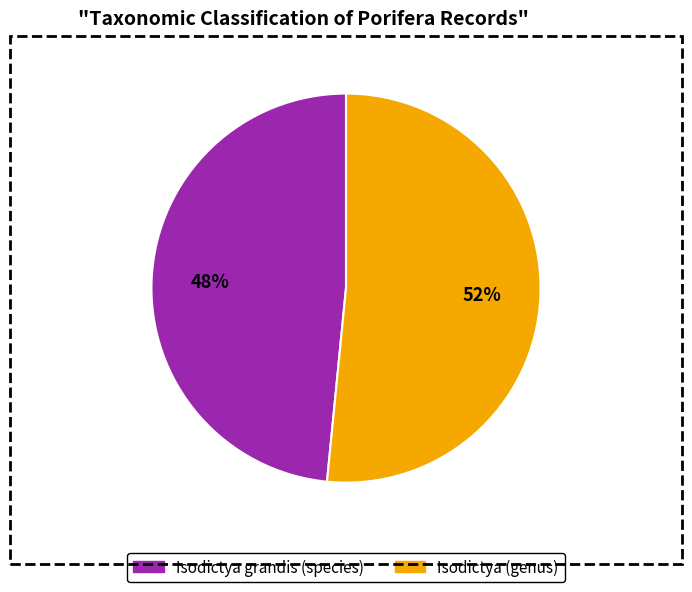

Is there a majority slice in this chart?

Yes